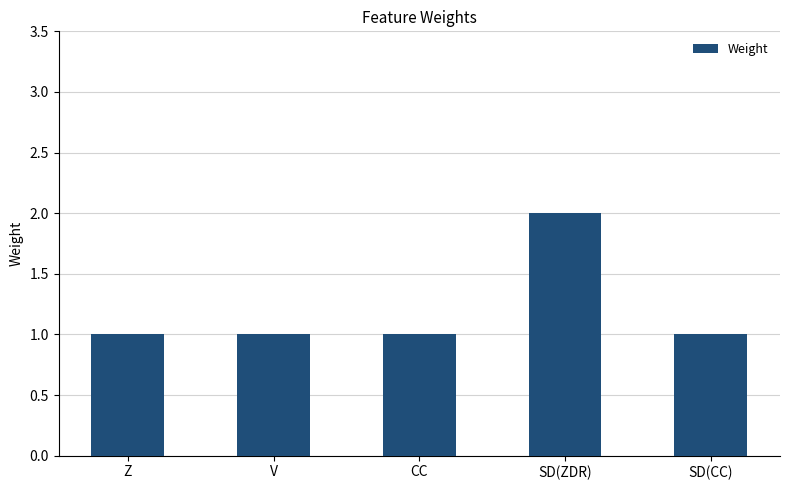

Which has a higher value, SD(ZDR) or Z?

SD(ZDR)